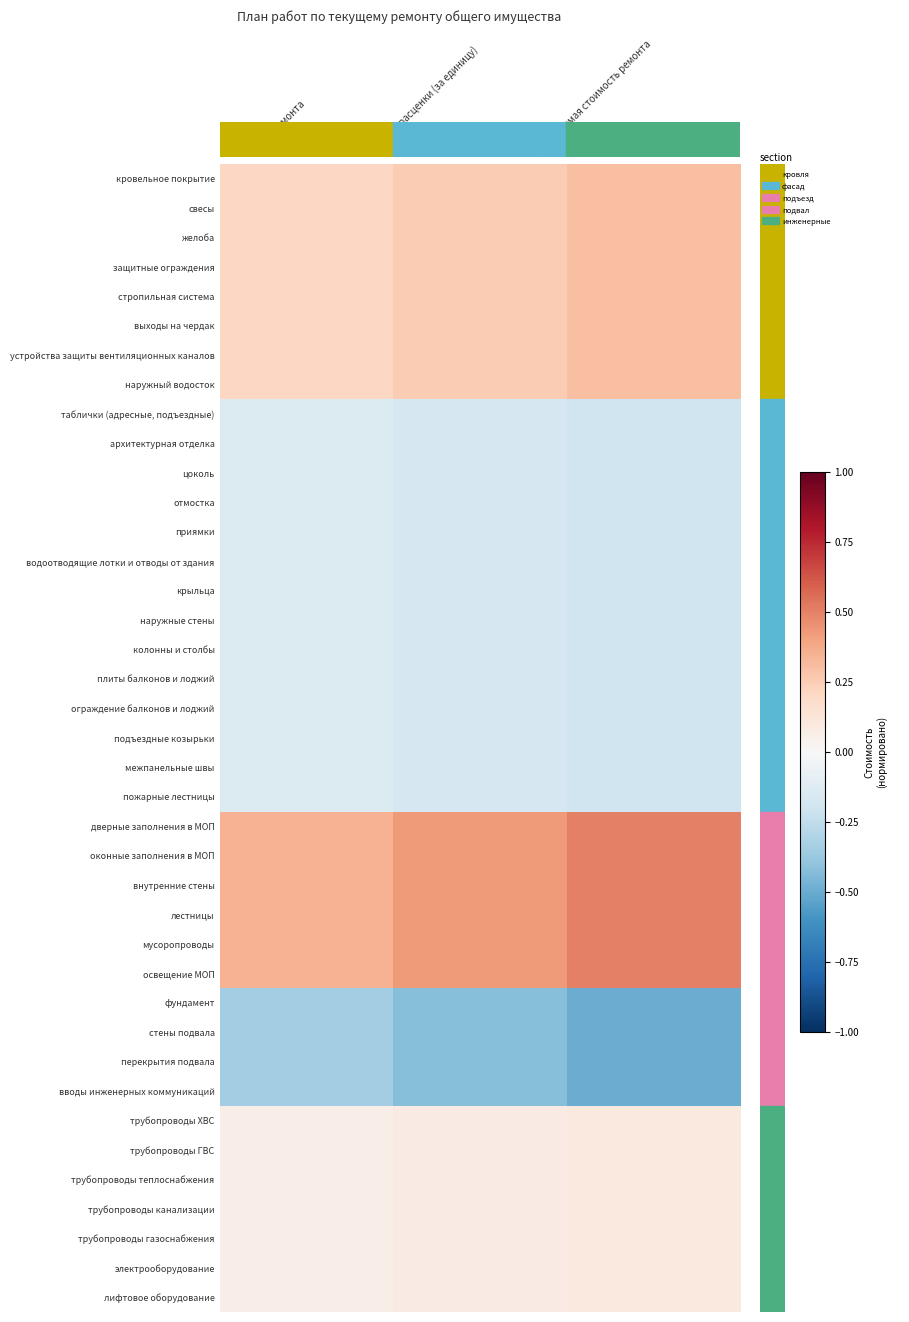

What is the minimum value shown in the chart?

-0.5